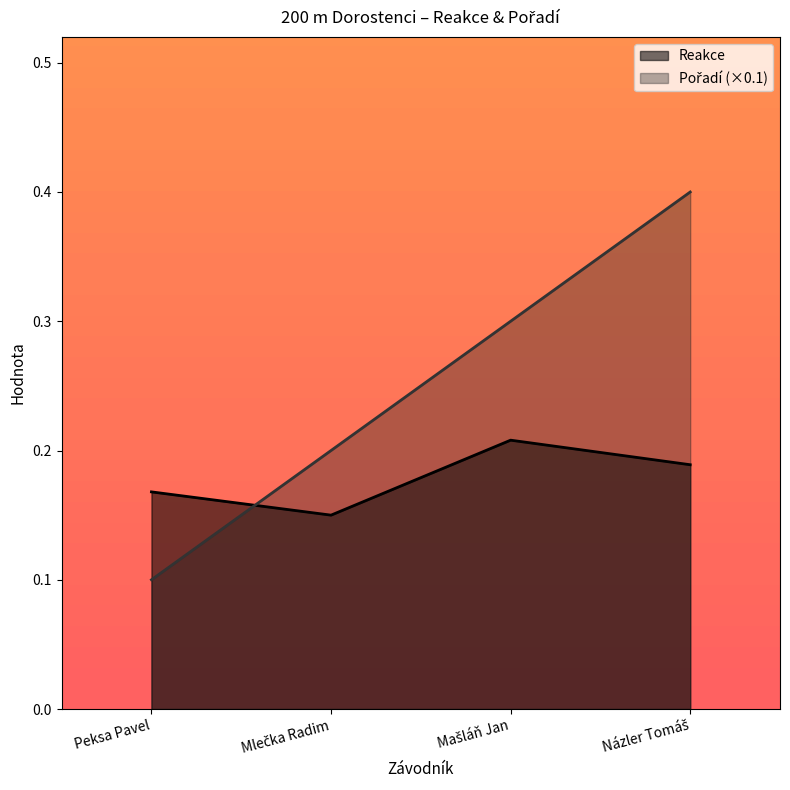

What is the label of the 4th point from the left?

Názler Tomáš